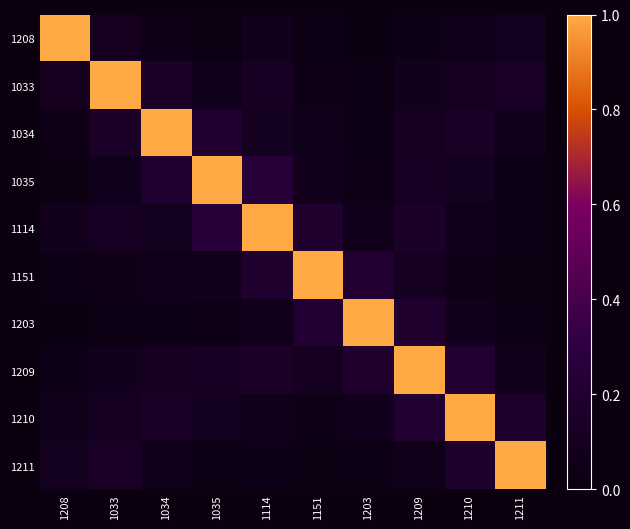

Reading left to right, transcribe all the data shown in this chart.

1208: 1208=1.0	1033=0.1	1034=0.1	1035=0.0	1114=0.1	1151=0.0	1203=0.0	1209=0.0	1210=0.1	1211=0.1
1033: 1208=0.1	1033=1.0	1034=0.1	1035=0.1	1114=0.1	1151=0.1	1203=0.0	1209=0.1	1210=0.1	1211=0.1
1034: 1208=0.1	1033=0.1	1034=1.0	1035=0.2	1114=0.1	1151=0.1	1203=0.0	1209=0.1	1210=0.1	1211=0.1
1035: 1208=0.0	1033=0.1	1034=0.2	1035=1.0	1114=0.2	1151=0.1	1203=0.1	1209=0.1	1210=0.1	1211=0.0
1114: 1208=0.1	1033=0.1	1034=0.1	1035=0.2	1114=1.0	1151=0.2	1203=0.1	1209=0.1	1210=0.1	1211=0.0
1151: 1208=0.0	1033=0.1	1034=0.1	1035=0.1	1114=0.2	1151=1.0	1203=0.2	1209=0.1	1210=0.1	1211=0.0
1203: 1208=0.0	1033=0.0	1034=0.0	1035=0.1	1114=0.1	1151=0.2	1203=1.0	1209=0.2	1210=0.1	1211=0.0
1209: 1208=0.0	1033=0.1	1034=0.1	1035=0.1	1114=0.1	1151=0.1	1203=0.2	1209=1.0	1210=0.2	1211=0.1
1210: 1208=0.1	1033=0.1	1034=0.1	1035=0.1	1114=0.1	1151=0.1	1203=0.1	1209=0.2	1210=1.0	1211=0.2
1211: 1208=0.1	1033=0.1	1034=0.1	1035=0.0	1114=0.0	1151=0.0	1203=0.0	1209=0.1	1210=0.2	1211=1.0